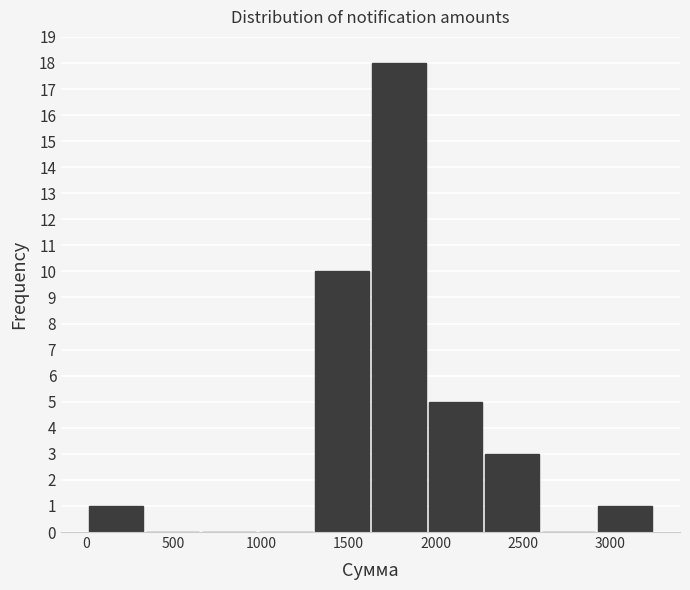

Over which range of the x-axis is the bar tallest?

1650 to 1950